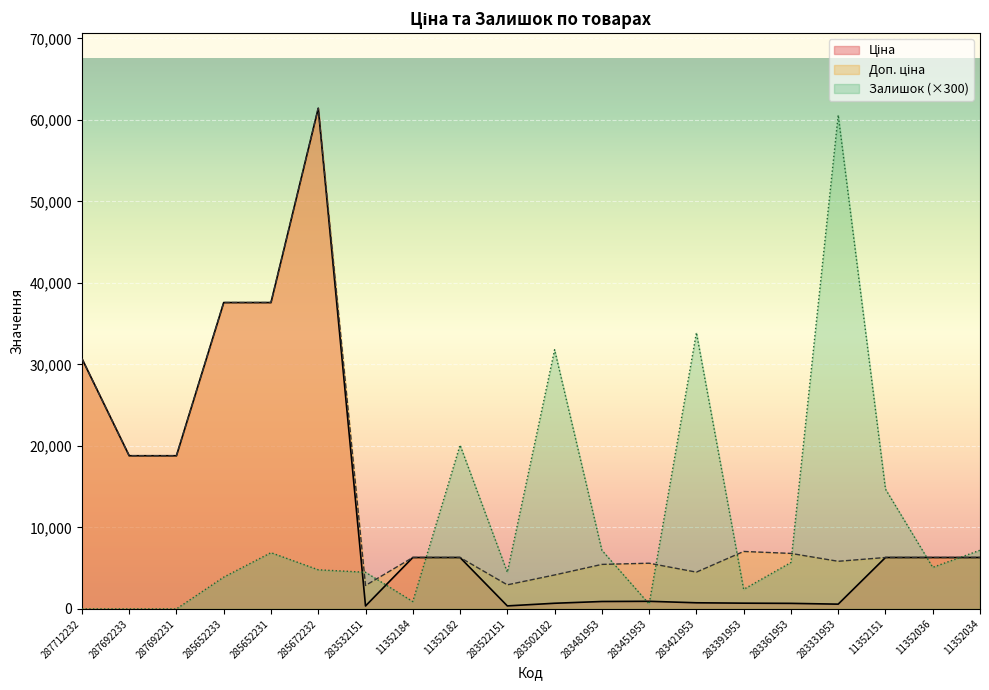

Reading left to right, list all the values displayed in this chart.

Ціна: 287712232=30717.1	287692233=18796.8	287692231=18796.8	285652233=37593.6	285652231=37593.6	285672232=61434.3	283532151=359.9	11352184=6308.8	11352182=6308.8	283522151=369.5	283502182=694.3	283481953=910.4	283451953=934.5	283421953=752.2	283391953=705.1	283361953=681.0	283331953=584.4	11352151=6308.8	11352036=6308.8	11352034=6308.8
Доп. ціна: 287712232=30717.1	287692233=18796.8	287692231=18796.8	285652233=37593.6	285652231=37593.6	285672232=61434.3	283532151=2878.8	11352184=6308.8	11352182=6308.8	283522151=2955.8	283502182=4165.6	283481953=5462.3	283451953=5607.2	283421953=4513.3	283391953=7051.3	283361953=6809.8	283331953=5843.9	11352151=6308.8	11352036=6308.8	11352034=6308.8
Залишок: 287712232=0.0	287692233=0.0	287692231=0.0	285652233=3900.0	285652231=6900.0	285672232=4800.0	283532151=4500.0	11352184=900.0	11352182=20100.0	283522151=4500.0	283502182=31800.0	283481953=7200.0	283451953=600.0	283421953=33900.0	283391953=2400.0	283361953=5700.0	283331953=60600.0	11352151=14700.0	11352036=5100.0	11352034=7200.0